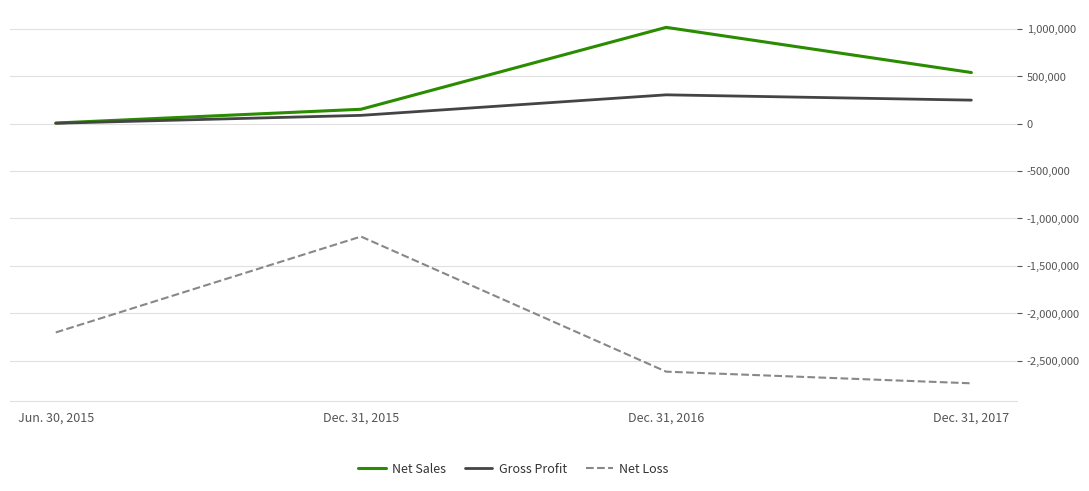

What value does the Net Sales series have at Dec. 31, 2016?

1013690